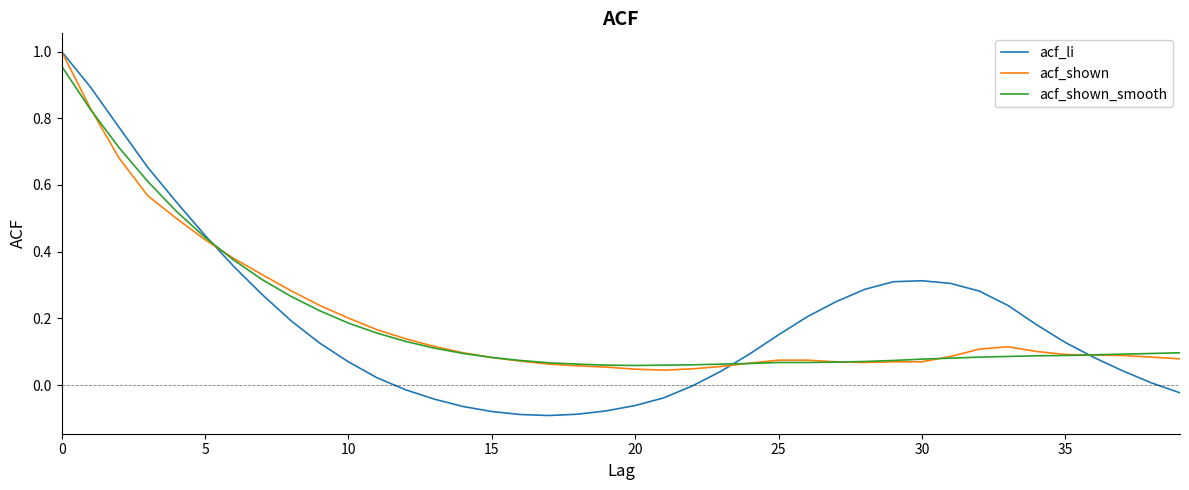

Which series has the largest range (max minus min)?

acf_li